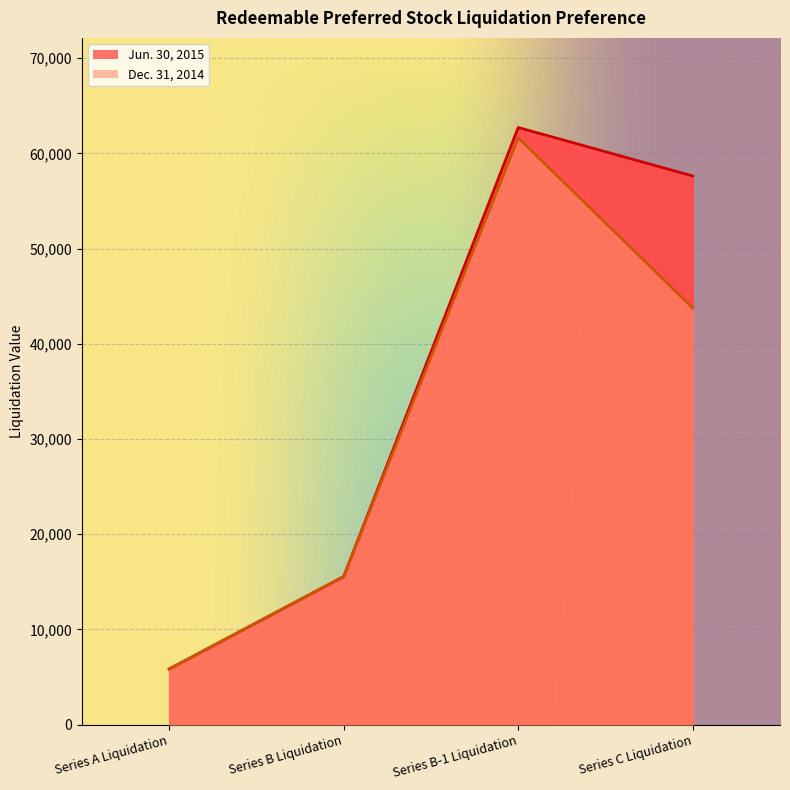

Rank the categories by Dec. 31, 2014 value from lowest to highest.

Series A Liquidation, Series B Liquidation, Series C Liquidation, Series B-1 Liquidation